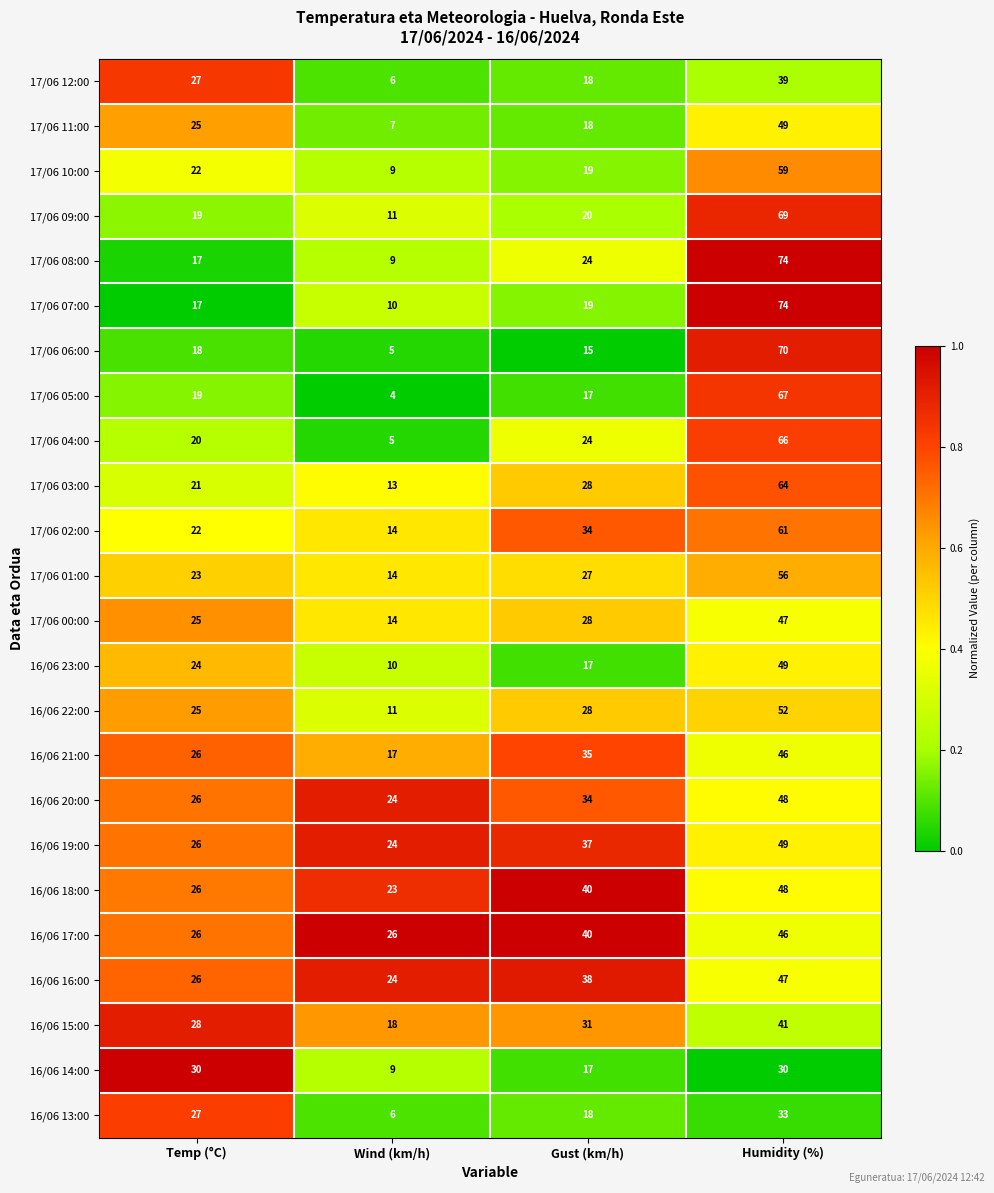

True or false: 16/06 20:00 has a value of 48 at Humidity (%).

True